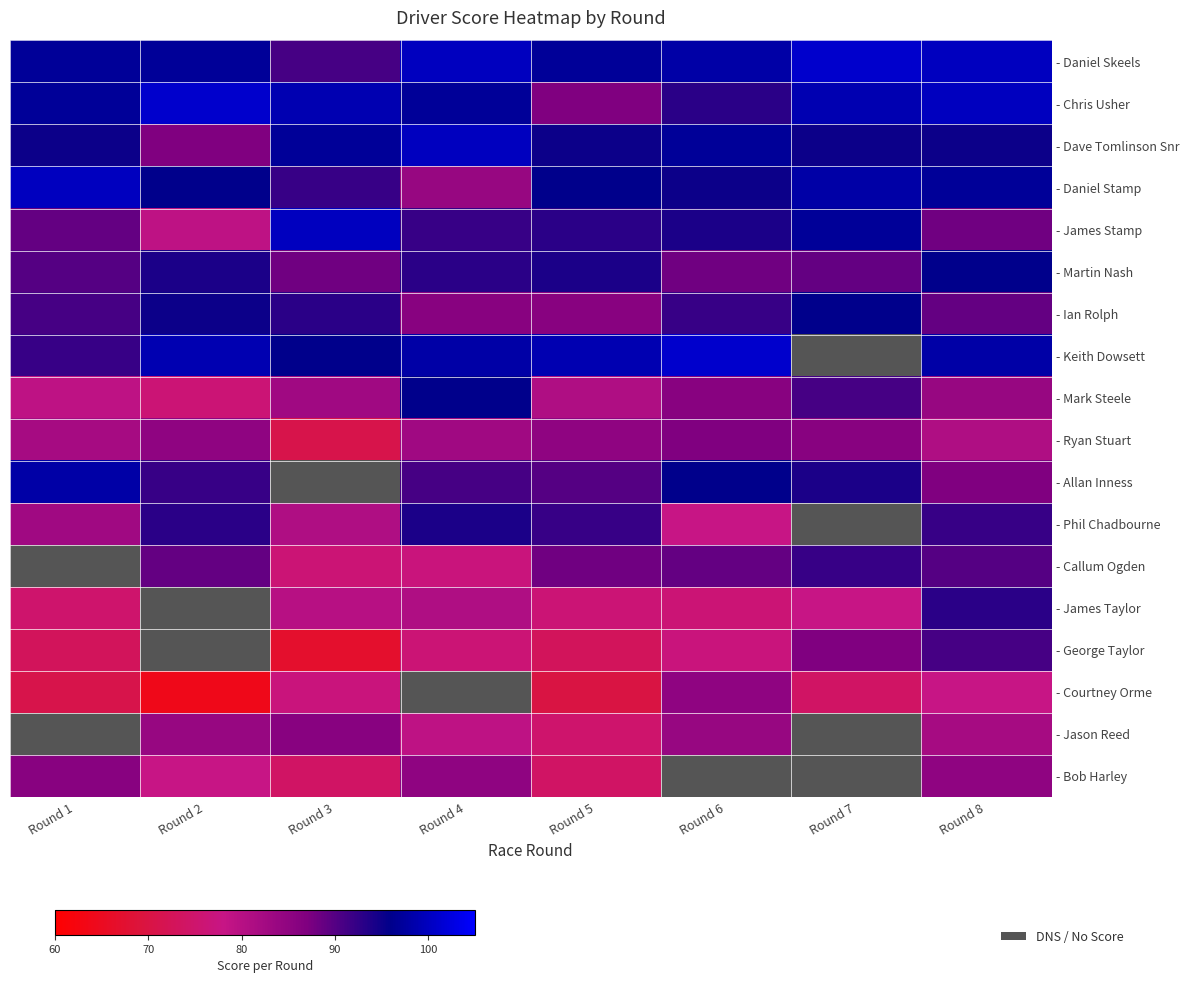

Which series has the widest spread of values?

- George Taylor